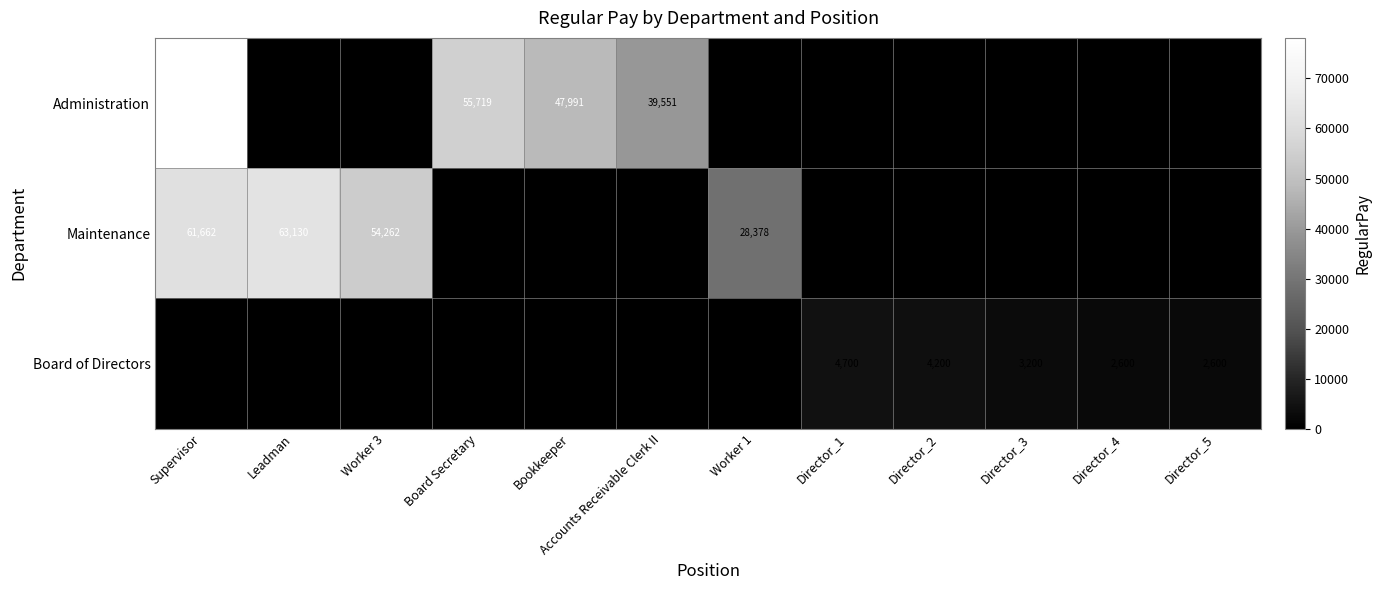

Which category has the lowest value across all series?

Leadman